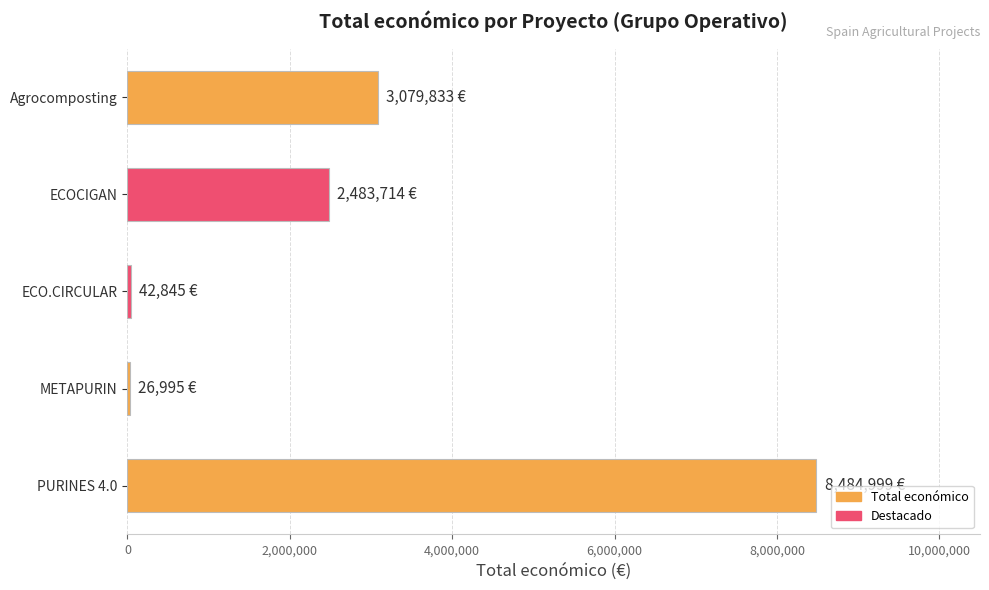

Where is the data nearest to the value 4255997?

Agrocomposting